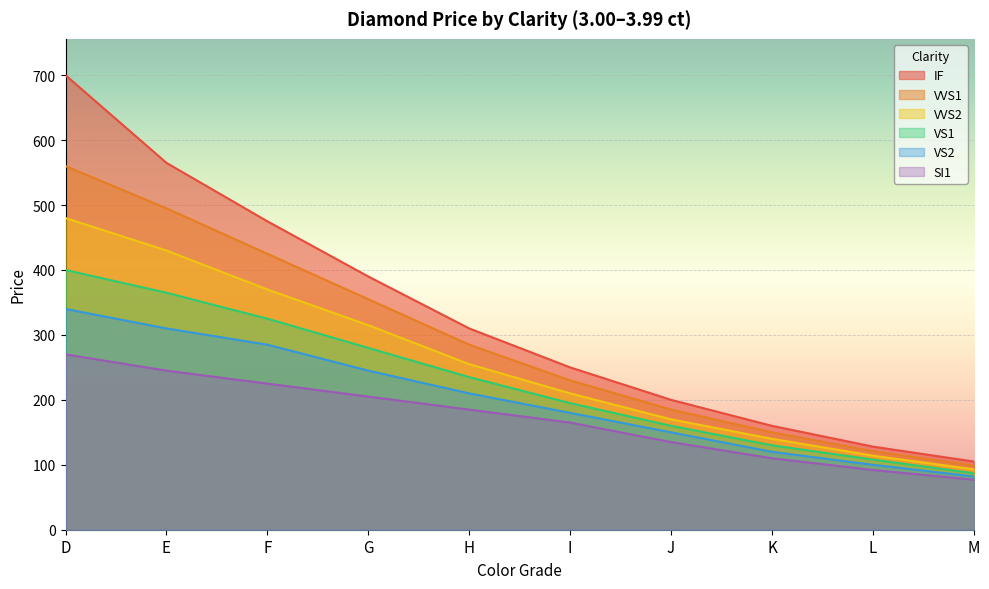

True or false: VVS2 and SI1 cross at least once.

False